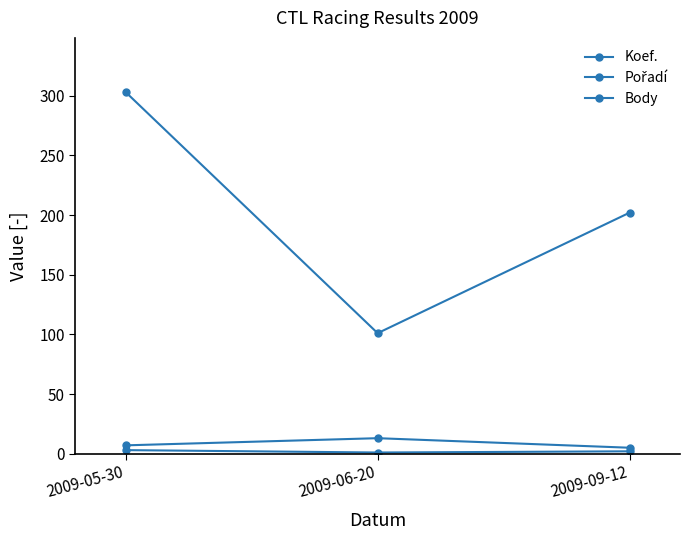

How many categories are shown in the chart?

3